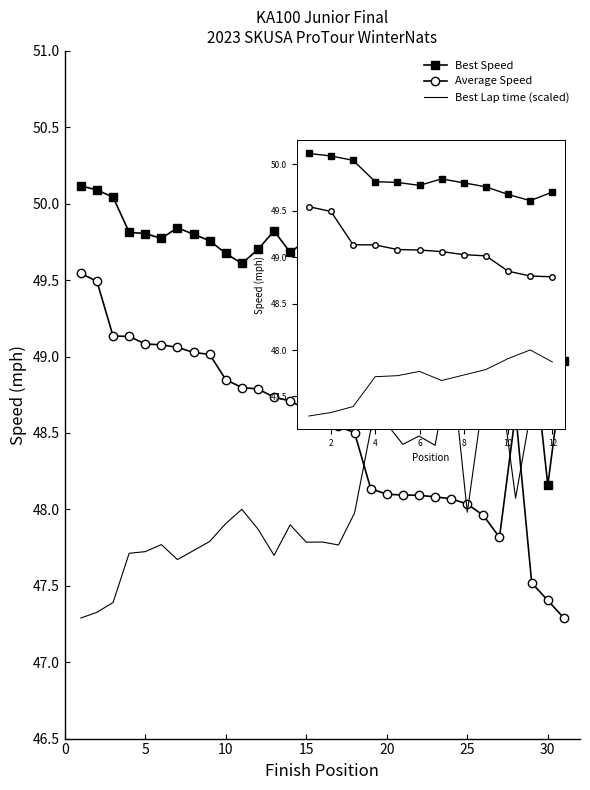

True or false: Best Speed and Average Speed cross at least once.

False